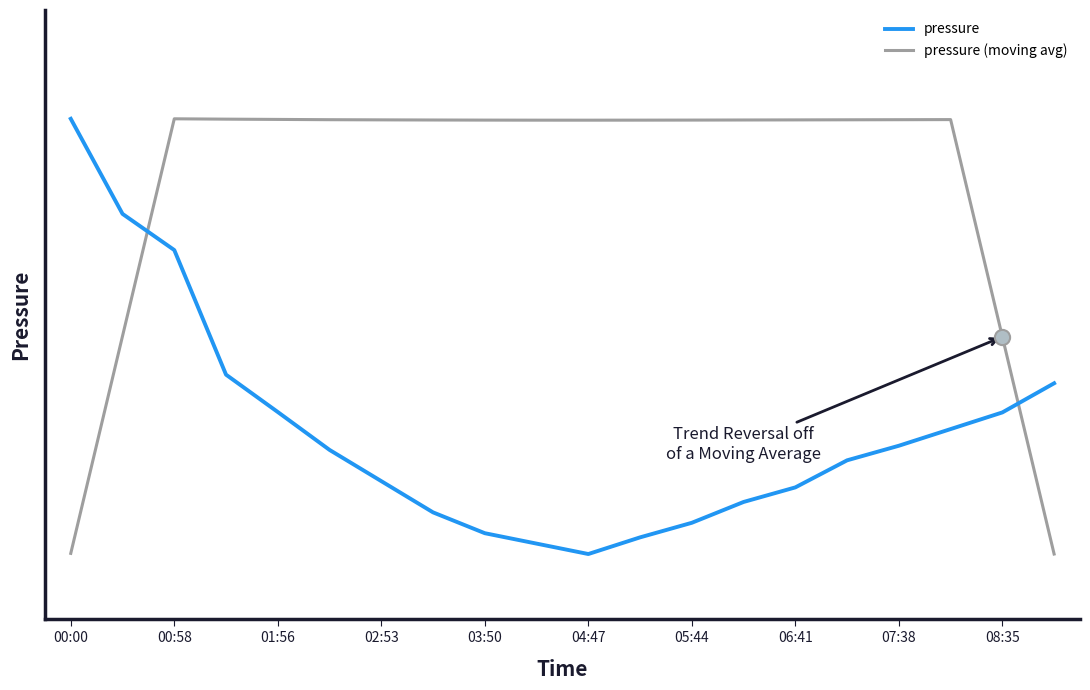

At how many categories does at least one series exceed 0?

20